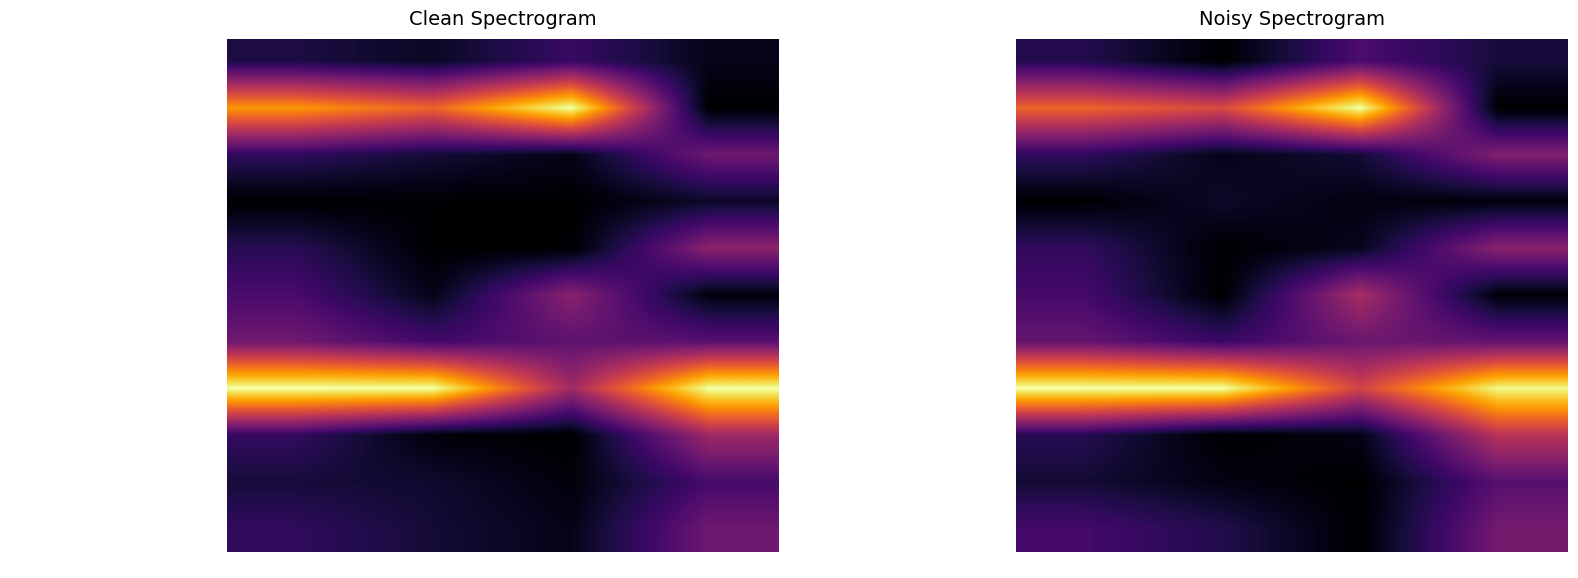

At which category is the sum across all series the highest?

Углеводы